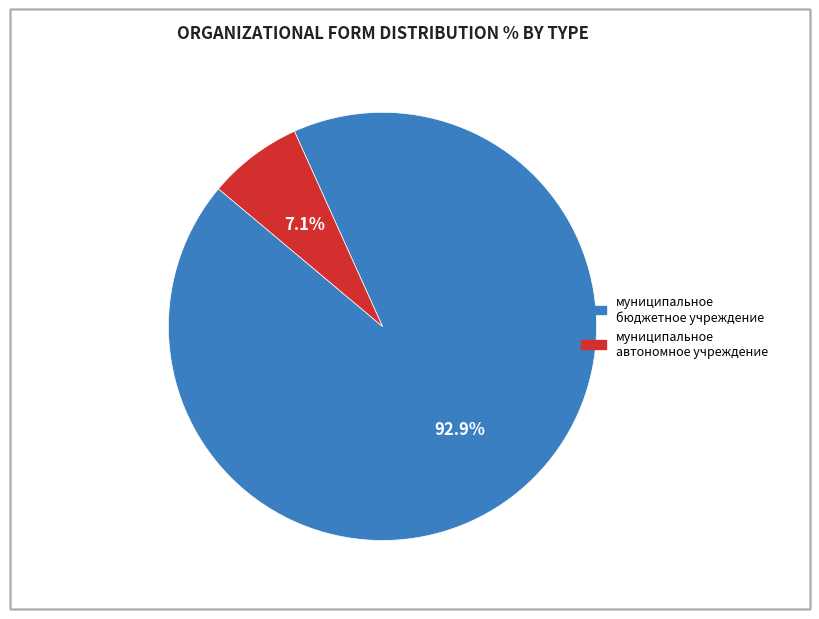

Does муниципальное бюджетное учреждение account for over 50% of the chart?

Yes